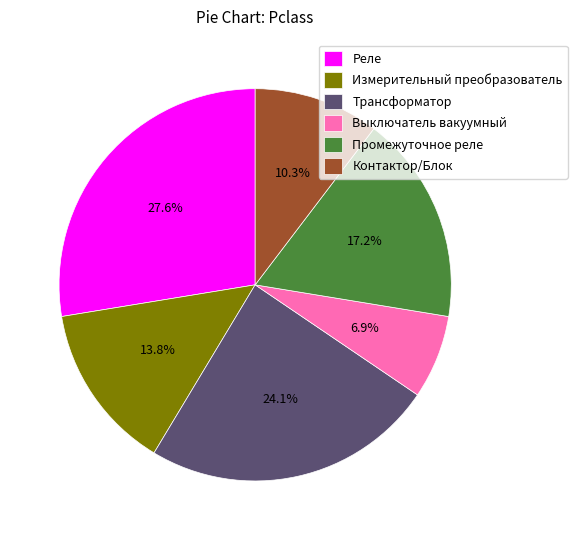

Which has a higher value, Контактор/Блок or Выключатель вакуумный?

Контактор/Блок